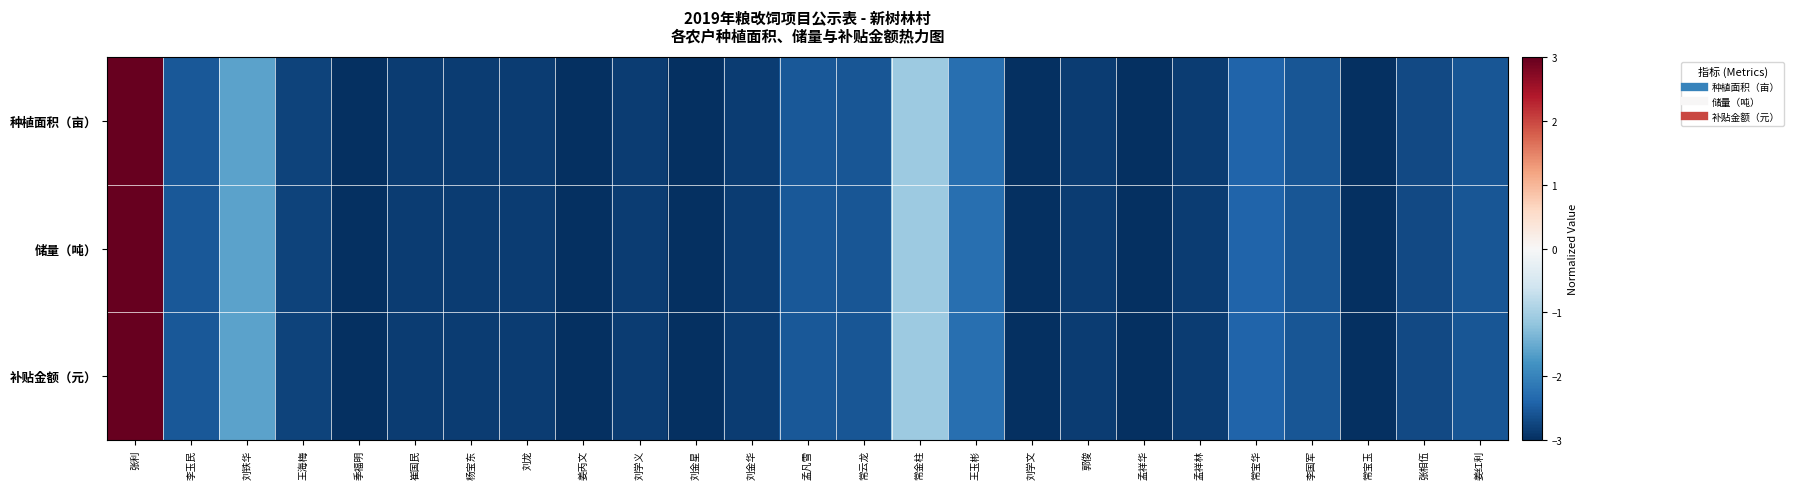

Reading left to right, extract all data points from this chart.

种植面积（亩）: 张利=3.0	李玉民=-2.5	刘铁华=-1.6	王海梅=-2.8	季福明=-3.0	崔国民=-2.9	杨宝东=-2.9	刘龙=-2.9	姜丙文=-3.0	刘学义=-2.9	刘金星=-3.0	刘金华=-2.9	孟凡雪=-2.5	常云龙=-2.6	常金柱=-1.1	王玉彬=-2.3	刘学文=-3.0	郭俊=-2.9	孟祥华=-3.0	孟祥林=-2.9	常宝华=-2.4	李国军=-2.6	常宝玉=-3.0	张相伍=-2.7	姜红利=-2.6
储量（吨）: 张利=3.0	李玉民=-2.5	刘铁华=-1.6	王海梅=-2.8	季福明=-3.0	崔国民=-2.9	杨宝东=-2.9	刘龙=-2.9	姜丙文=-3.0	刘学义=-2.9	刘金星=-3.0	刘金华=-2.9	孟凡雪=-2.5	常云龙=-2.6	常金柱=-1.1	王玉彬=-2.3	刘学文=-3.0	郭俊=-2.9	孟祥华=-3.0	孟祥林=-2.9	常宝华=-2.4	李国军=-2.6	常宝玉=-3.0	张相伍=-2.7	姜红利=-2.6
补贴金额（元）: 张利=3.0	李玉民=-2.5	刘铁华=-1.6	王海梅=-2.8	季福明=-3.0	崔国民=-2.9	杨宝东=-2.9	刘龙=-2.9	姜丙文=-3.0	刘学义=-2.9	刘金星=-3.0	刘金华=-2.9	孟凡雪=-2.5	常云龙=-2.6	常金柱=-1.1	王玉彬=-2.3	刘学文=-3.0	郭俊=-2.9	孟祥华=-3.0	孟祥林=-2.9	常宝华=-2.4	李国军=-2.6	常宝玉=-3.0	张相伍=-2.7	姜红利=-2.6